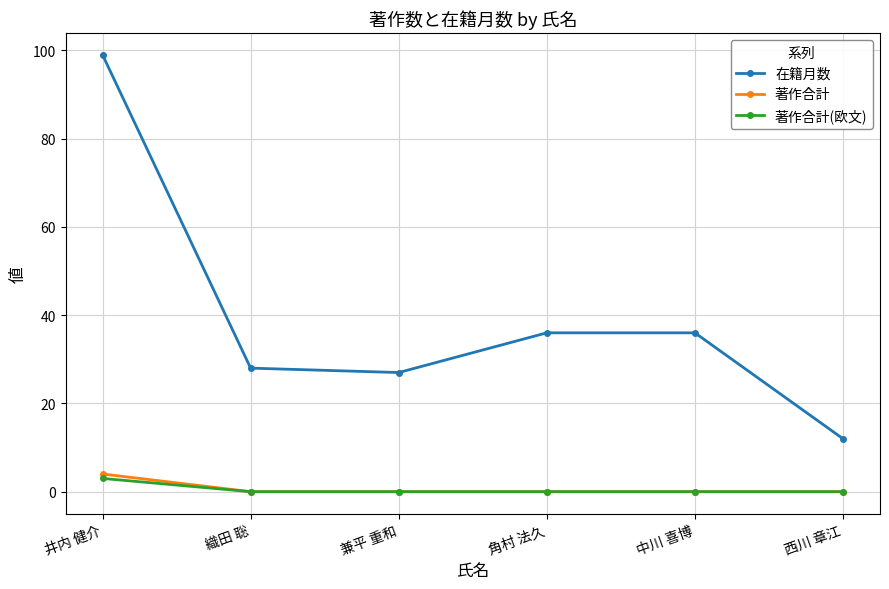

List the series in order of their peak value, lowest first.

著作合計(欧文), 著作合計, 在籍月数